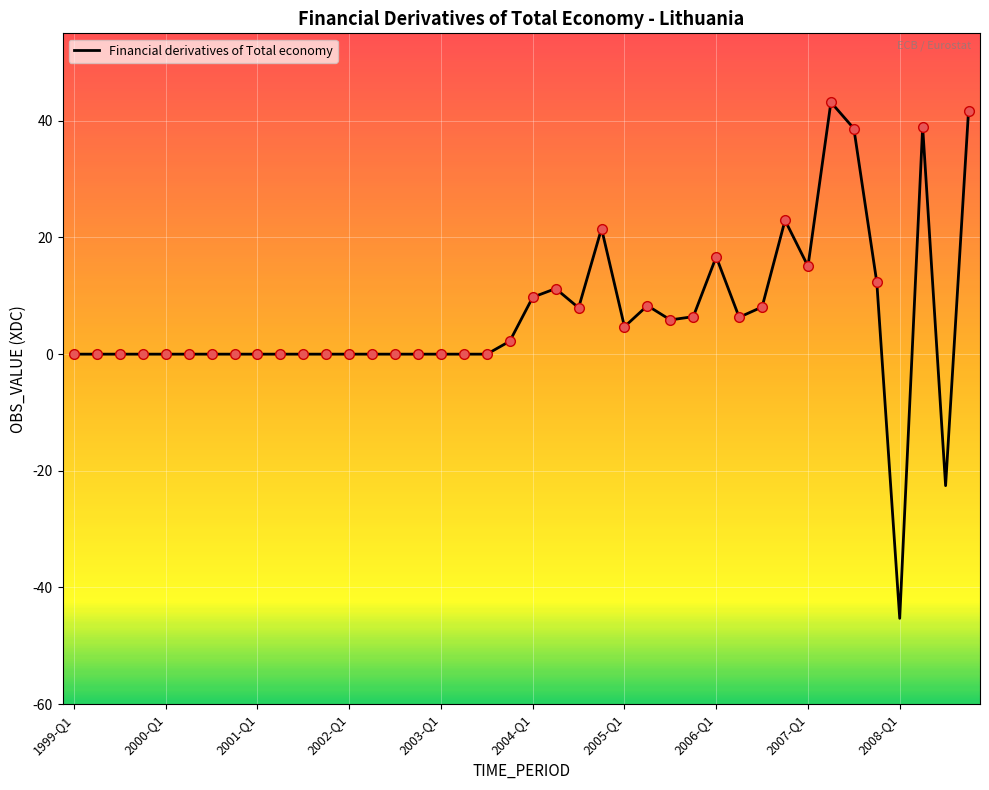

What is the greatest value displayed?

43.2